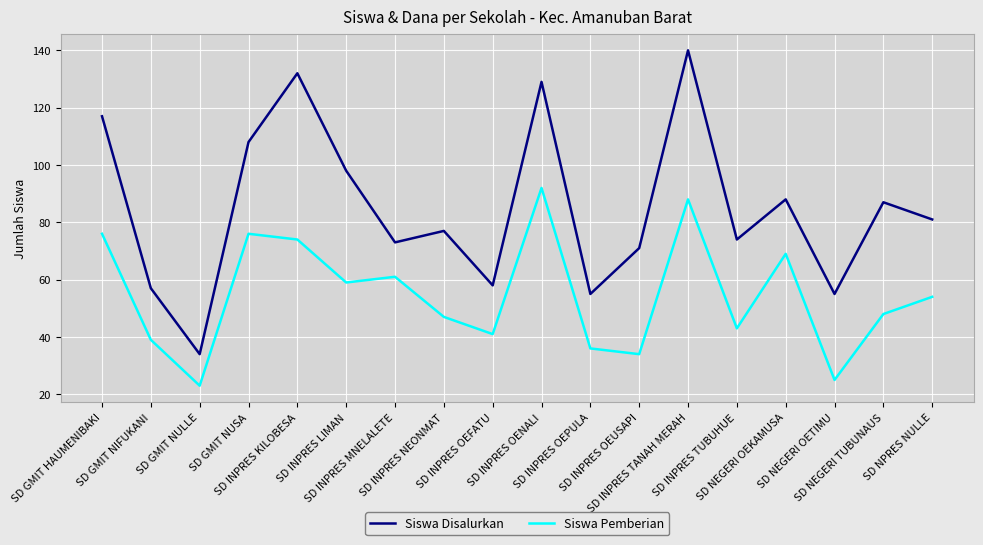

Reading right to left, what are all the values shown in this chart?

Siswa Disalurkan: SD NPRES NULLE=81	SD NEGERI TUBUNAUS=87	SD NEGERI OETIMU=55	SD NEGERI OEKAMUSA=88	SD INPRES TUBUHUE=74	SD INPRES TANAH MERAH=140	SD INPRES OEUSAPI=71	SD INPRES OEPULA=55	SD INPRES OENALI=129	SD INPRES OEFATU=58	SD INPRES NEONMAT=77	SD INPRES MNELALETE=73	SD INPRES LIMAN=98	SD INPRES KILOBESA=132	SD GMIT NUSA=108	SD GMIT NULLE=34	SD GMIT NIFUKANI=57	SD GMIT HAUMENIBAKI=117
Siswa Pemberian: SD NPRES NULLE=54	SD NEGERI TUBUNAUS=48	SD NEGERI OETIMU=25	SD NEGERI OEKAMUSA=69	SD INPRES TUBUHUE=43	SD INPRES TANAH MERAH=88	SD INPRES OEUSAPI=34	SD INPRES OEPULA=36	SD INPRES OENALI=92	SD INPRES OEFATU=41	SD INPRES NEONMAT=47	SD INPRES MNELALETE=61	SD INPRES LIMAN=59	SD INPRES KILOBESA=74	SD GMIT NUSA=76	SD GMIT NULLE=23	SD GMIT NIFUKANI=39	SD GMIT HAUMENIBAKI=76